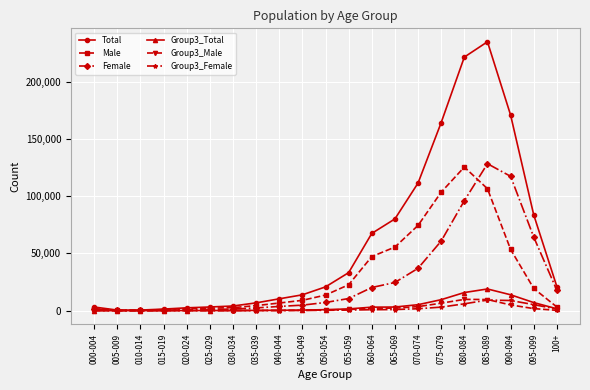

At which label does Female reach its peak?

085-089